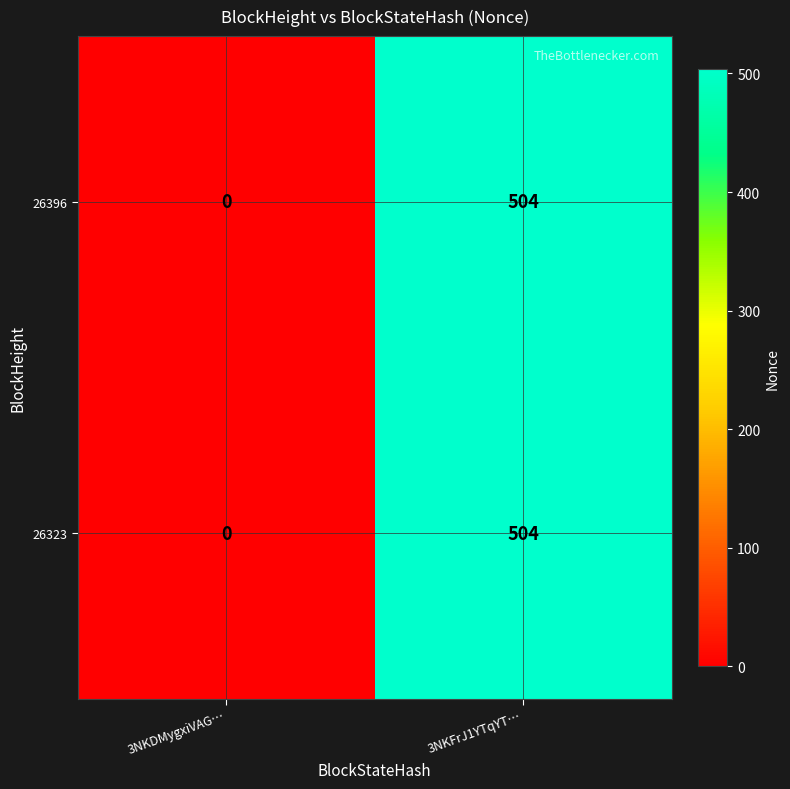

List the labels in order of 26396 value, smallest first.

3NKDMygxiVAG…, 3NKFrJ1YTqYT…